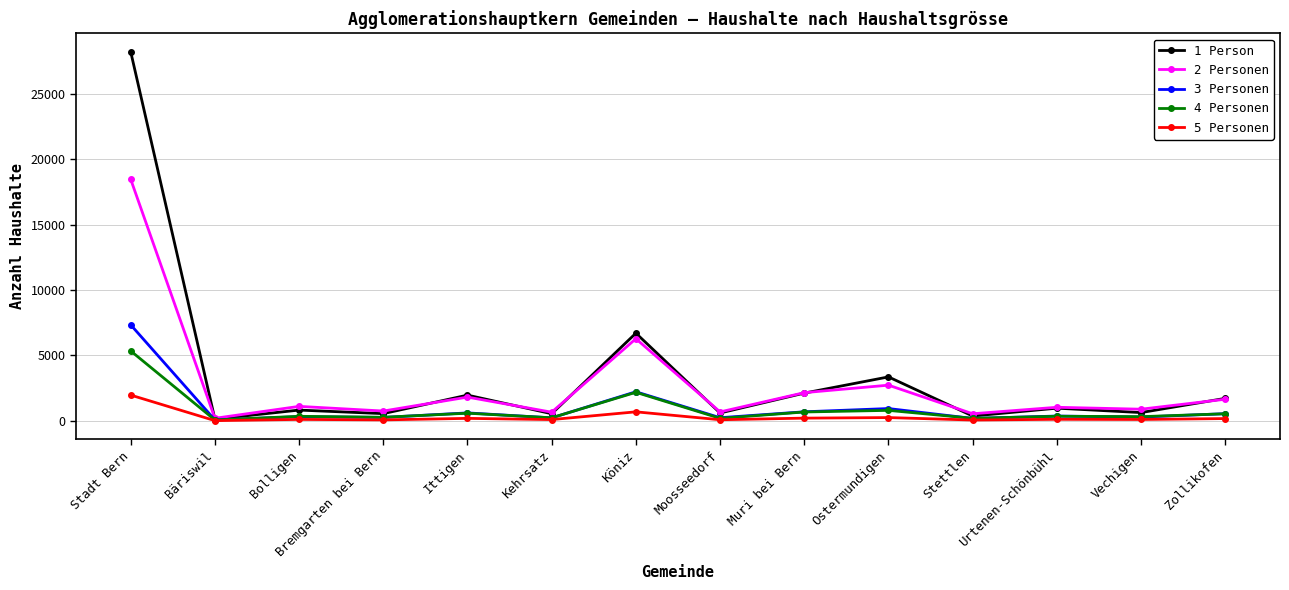

Is the value of 1 Person at Bäriswil greater than the value of 4 Personen at Ostermundigen?

No